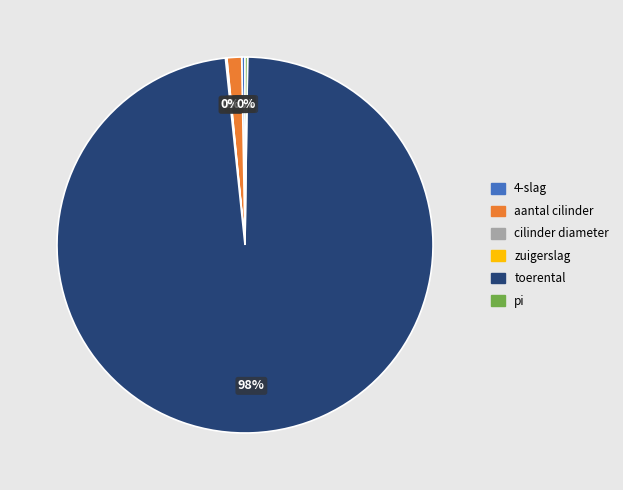

Which slice is the largest?

toerental